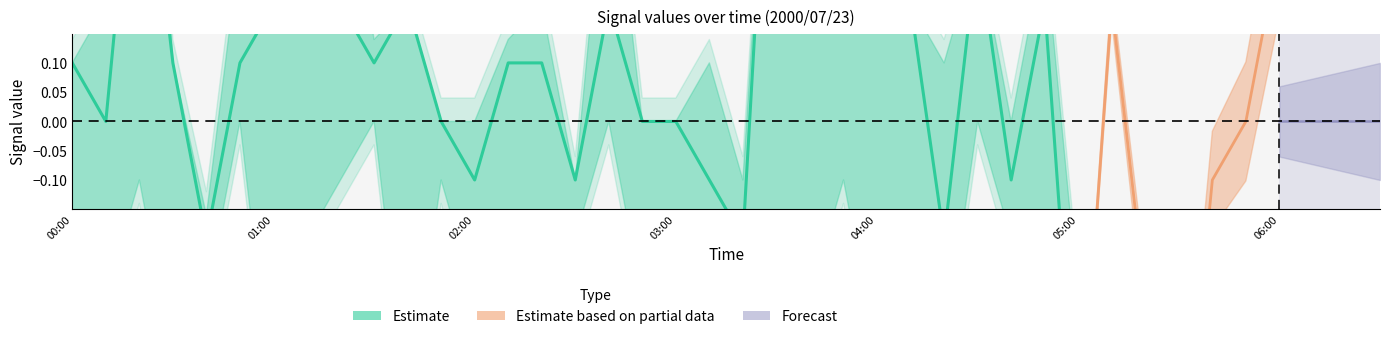

How many interior local valleys (lower than both neighbors) does the data have?

8